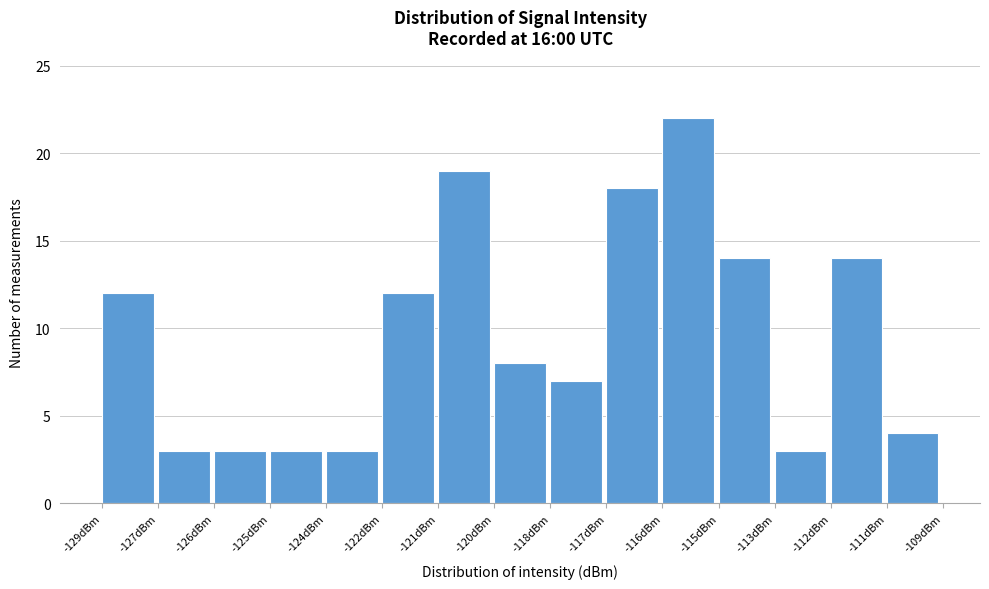

Reading left to right, what are all the values shown in this chart?

-129dBm=12	-127dBm=3	-126dBm=3	-125dBm=3	-124dBm=3	-122dBm=12	-121dBm=19	-120dBm=8	-118dBm=7	-117dBm=18	-116dBm=22	-115dBm=14	-113dBm=3	-112dBm=14	-111dBm=4